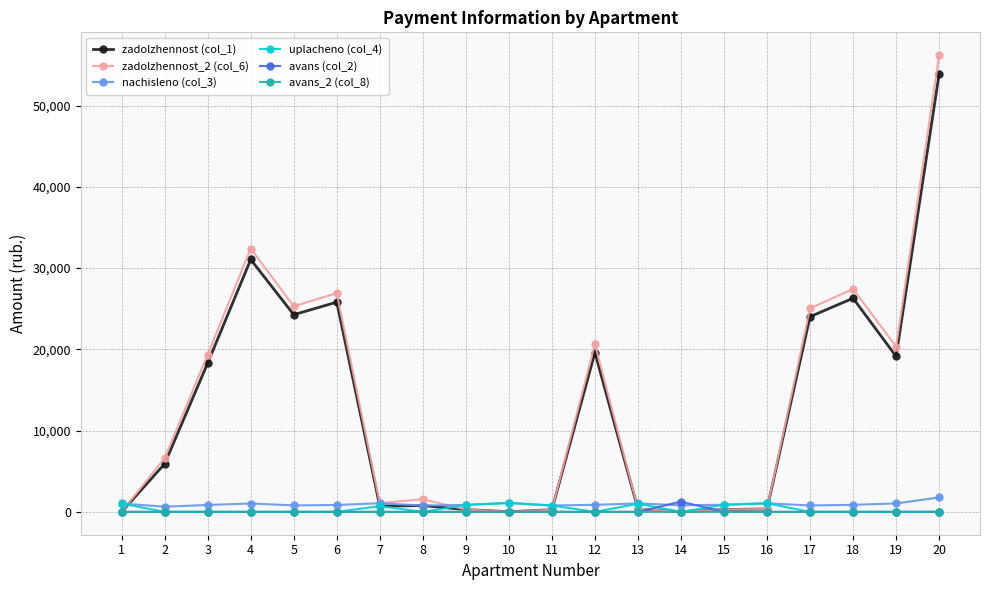

Which series has the widest spread of values?

zadolzhennost_2 (col_6)